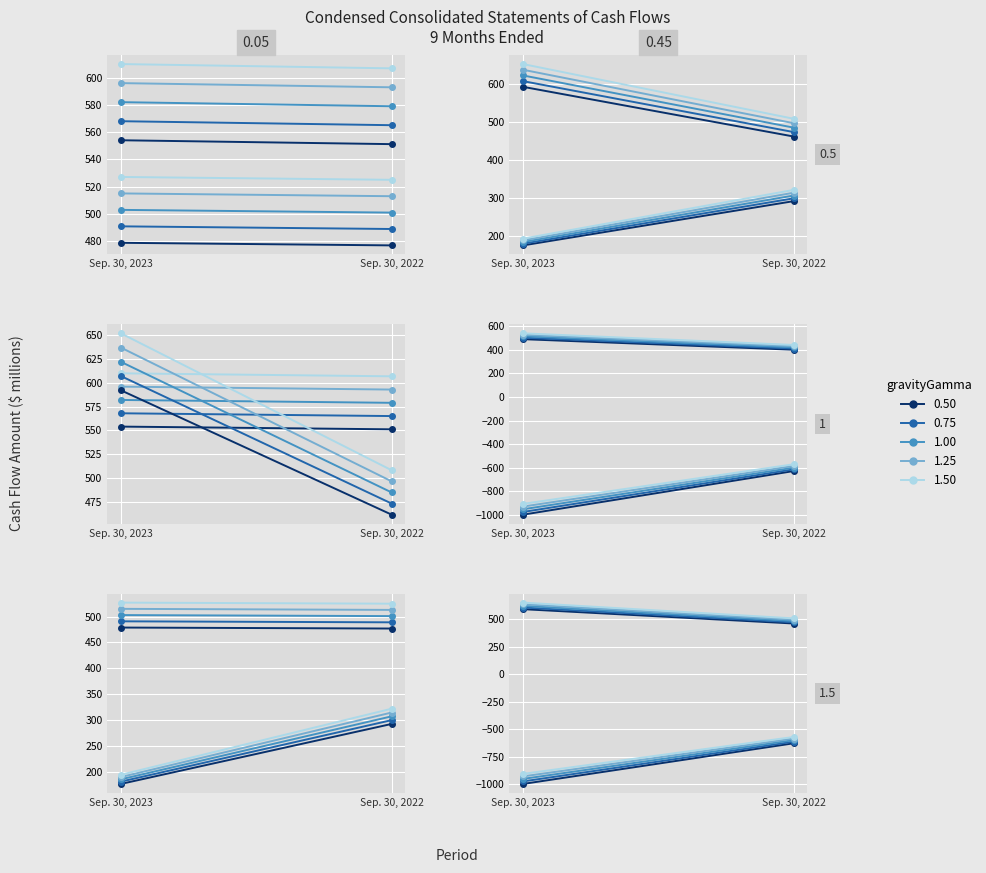

Reading right to left, transcribe all the data shown in this chart.

Net income: Sep. 30, 2022=579	Sep. 30, 2023=582
Depreciation and amortization: Sep. 30, 2022=501	Sep. 30, 2023=503
Net cash from operating activities: Sep. 30, 2022=485	Sep. 30, 2023=622
Net cash from investing activities: Sep. 30, 2022=-599	Sep. 30, 2023=-952
Net cash from financing activities: Sep. 30, 2022=421	Sep. 30, 2023=515
Net increase in cash: Sep. 30, 2022=307	Sep. 30, 2023=185